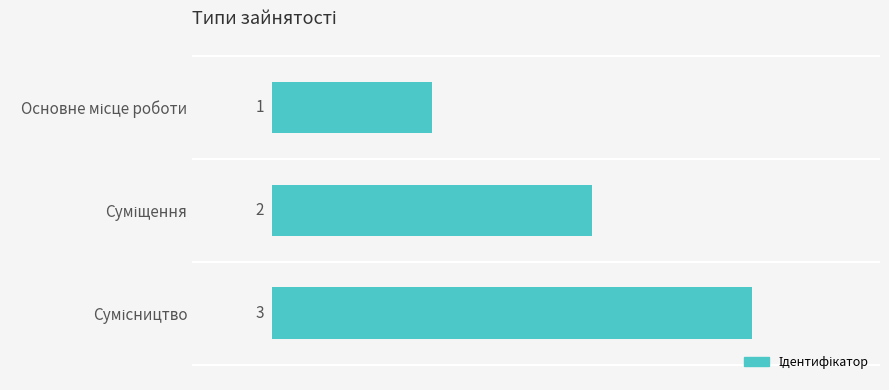

Does the chart contain any negative values?

No